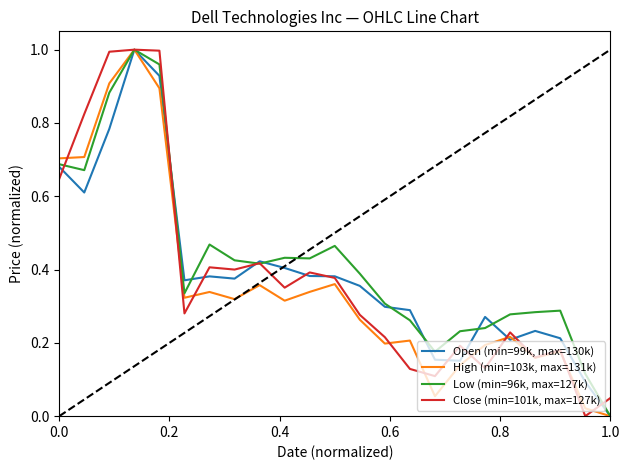

Is this an area chart (filled region under the line)?

No